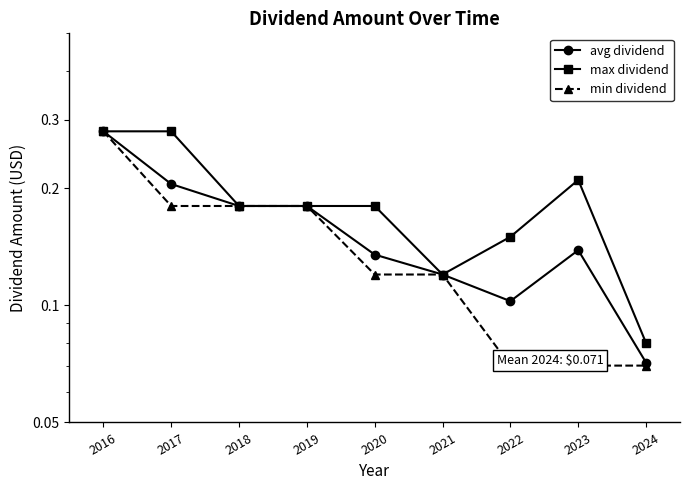

At how many categories does at least one series exceed 0?

9